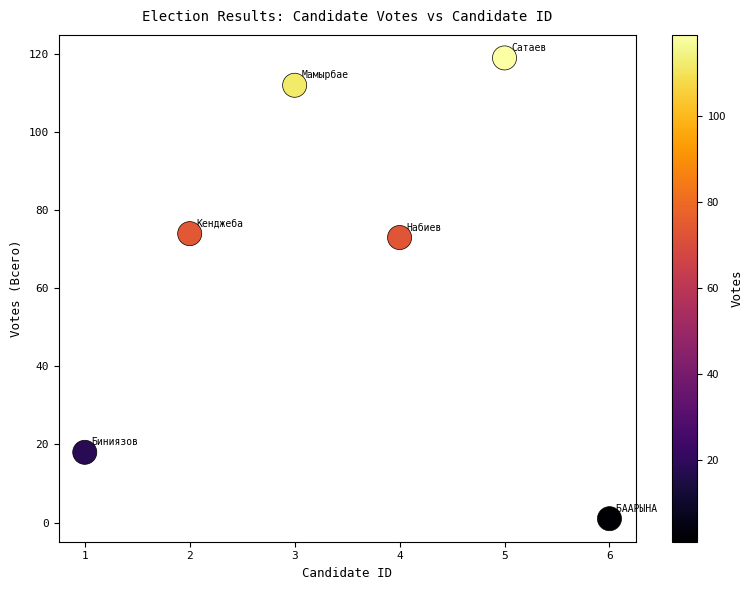

What is the average X value?

4